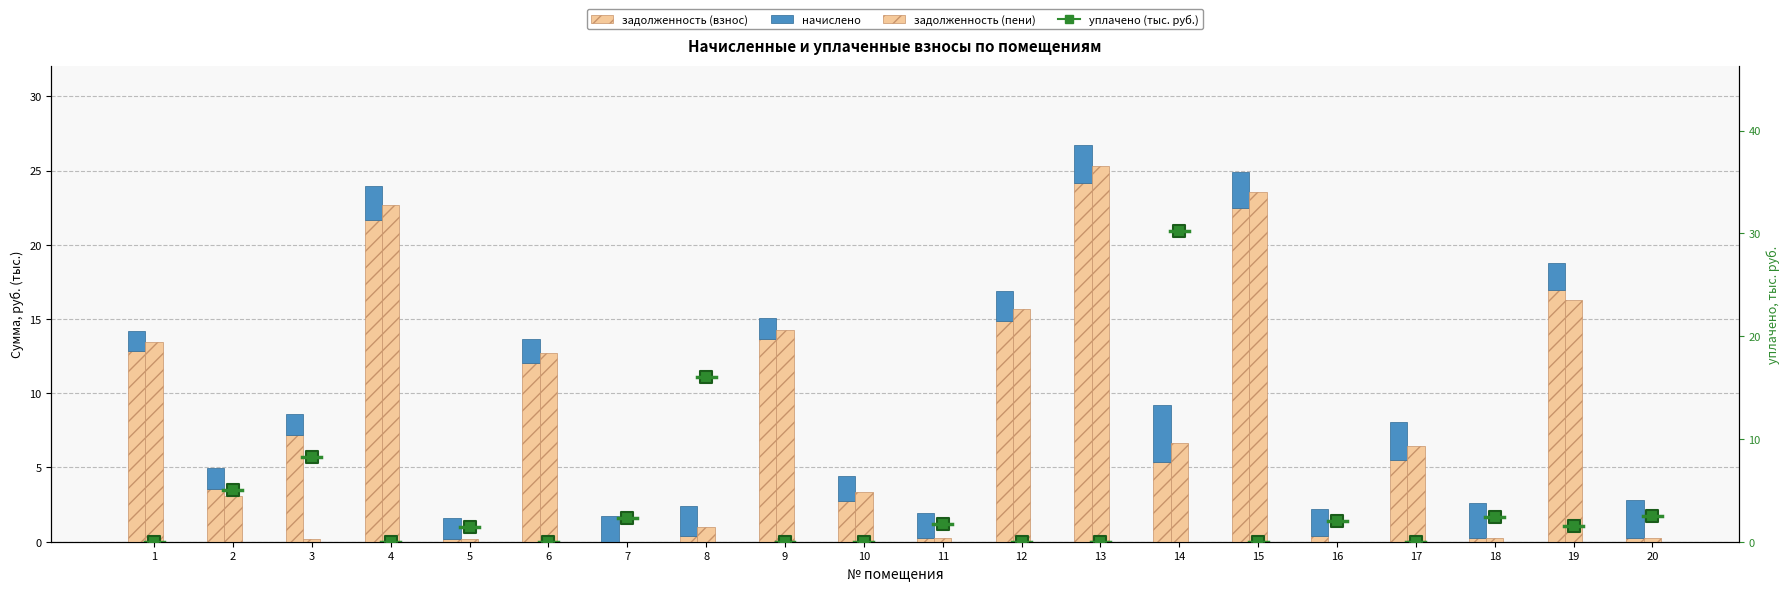

Which series has the widest spread of Y values?

уплачено (тыс. руб.)